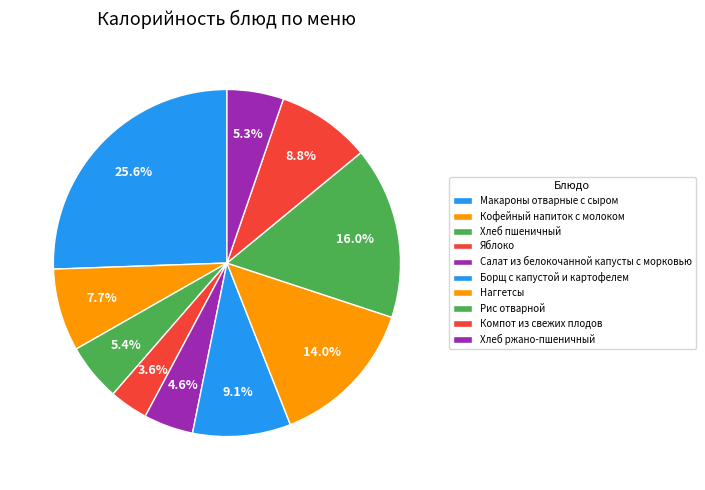

Approximately how many times larger is the value at Рис отварной compared to Хлеб ржано-пшеничный?

3.0